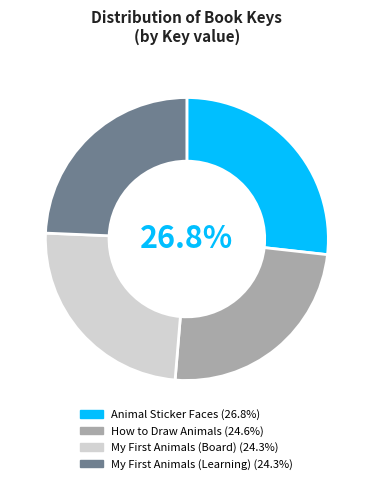

Count the number of slices in the pie.

4